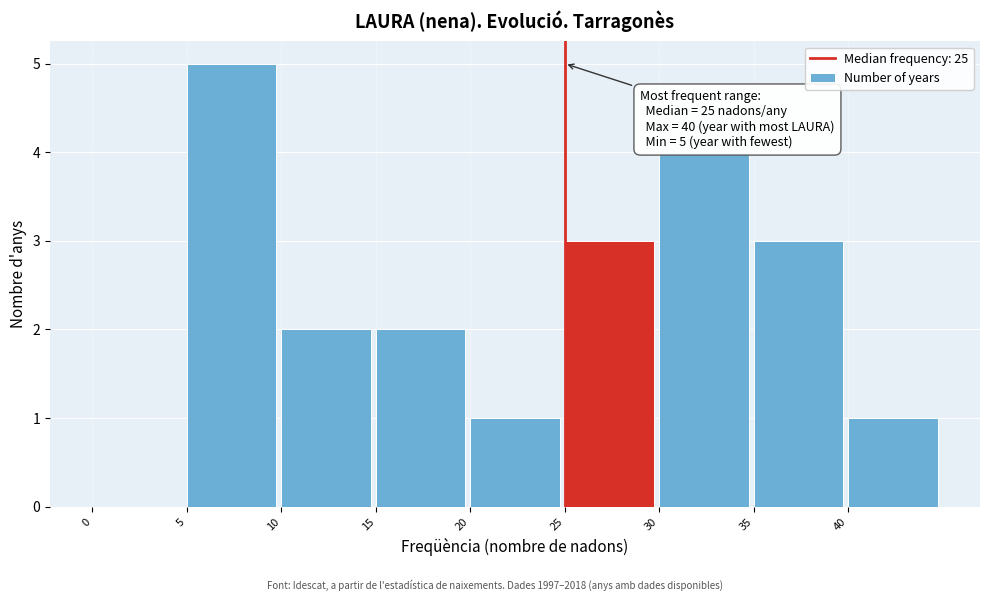

Which range on the x-axis has the tallest bar?

5 to 10